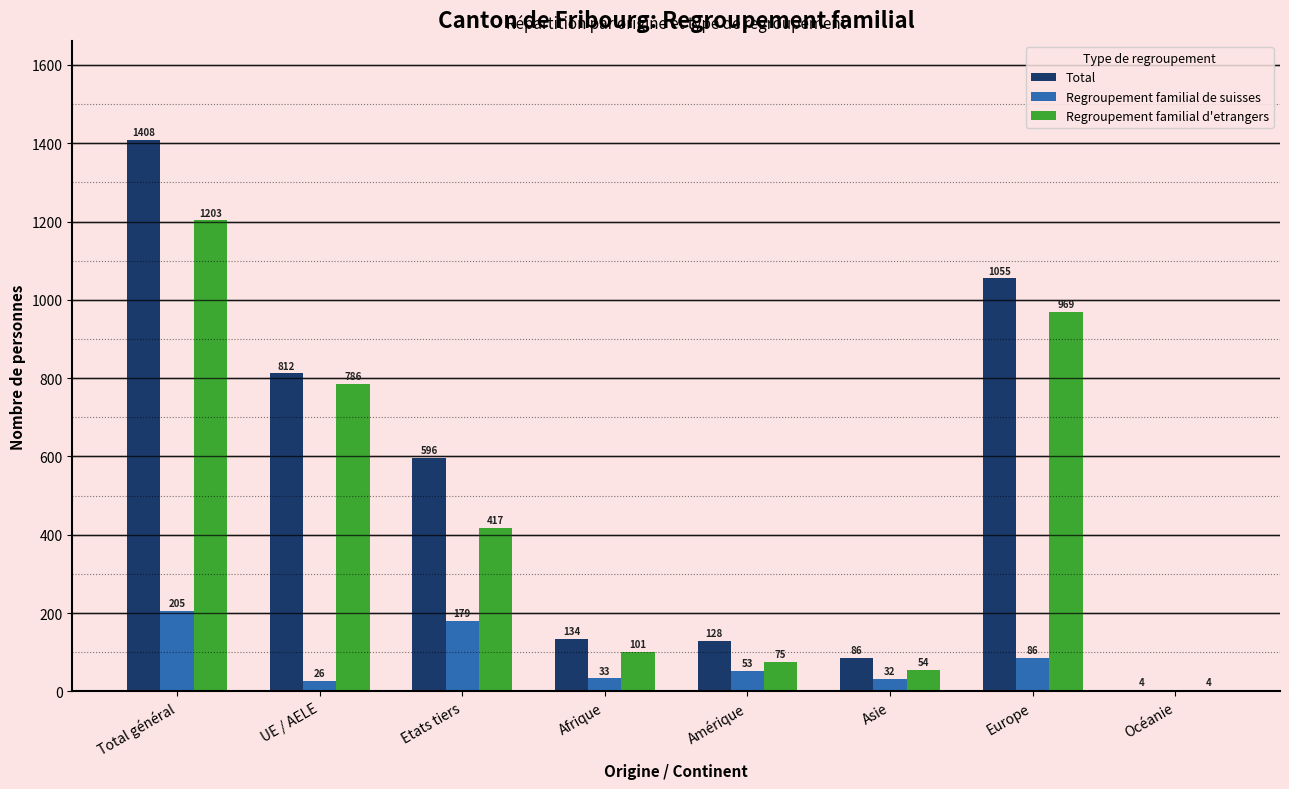

What is the maximum value for Total?

1408